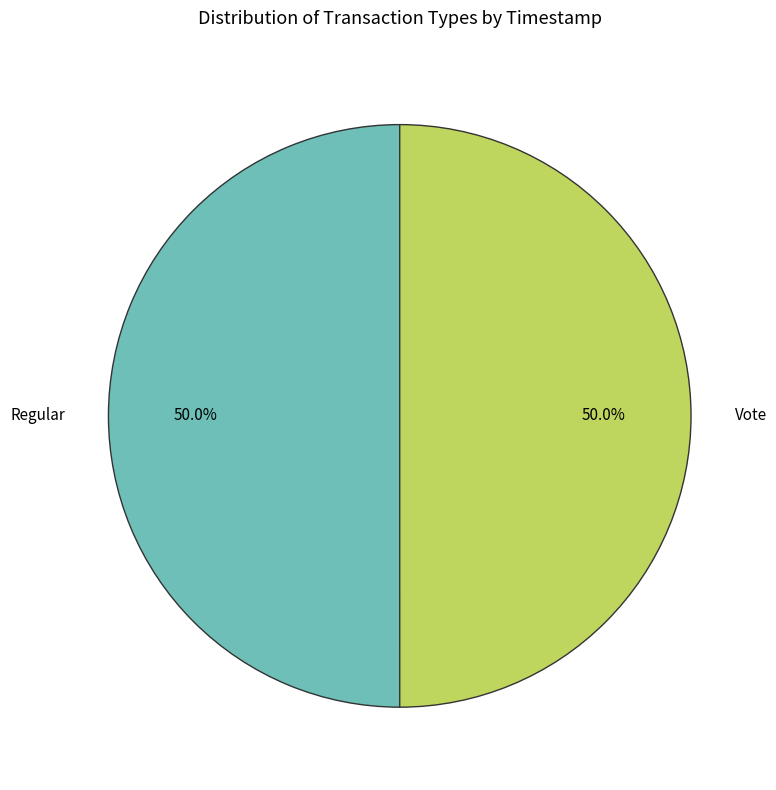

To the nearest percent, what is the average slice percentage?

50%